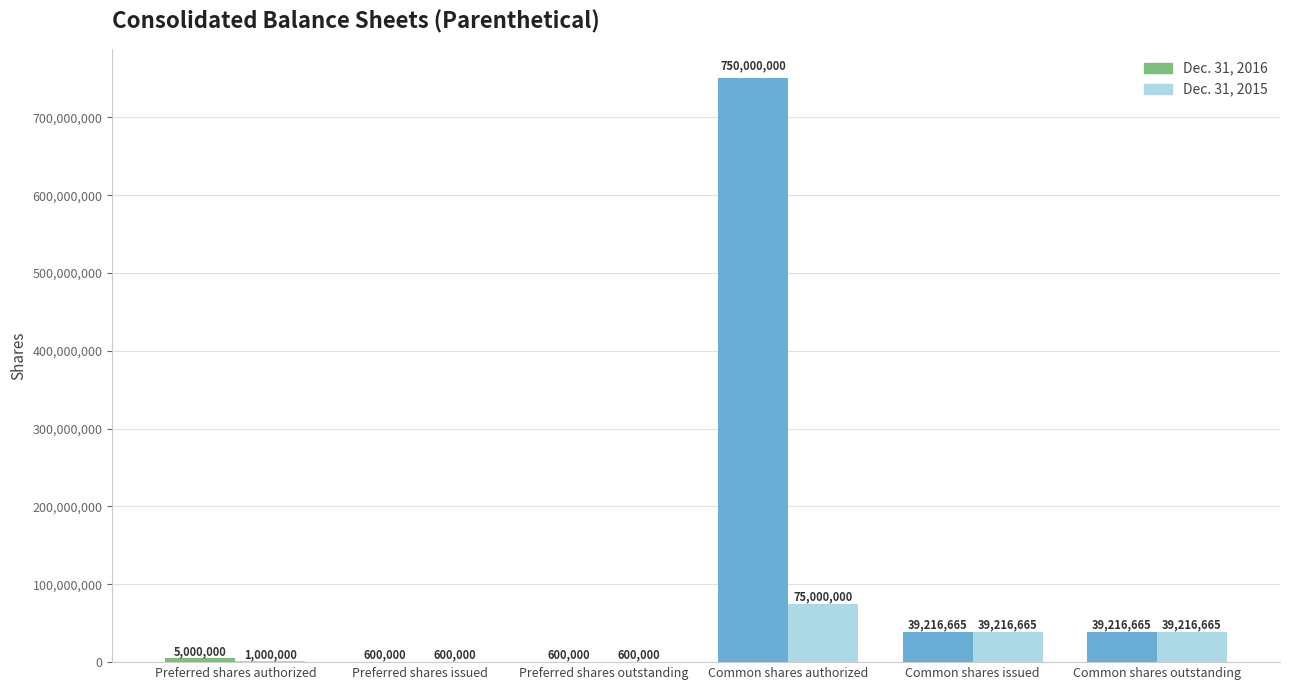

What is the difference between the Dec. 31, 2015 values at Preferred shares issued and Common shares authorized?

74400000